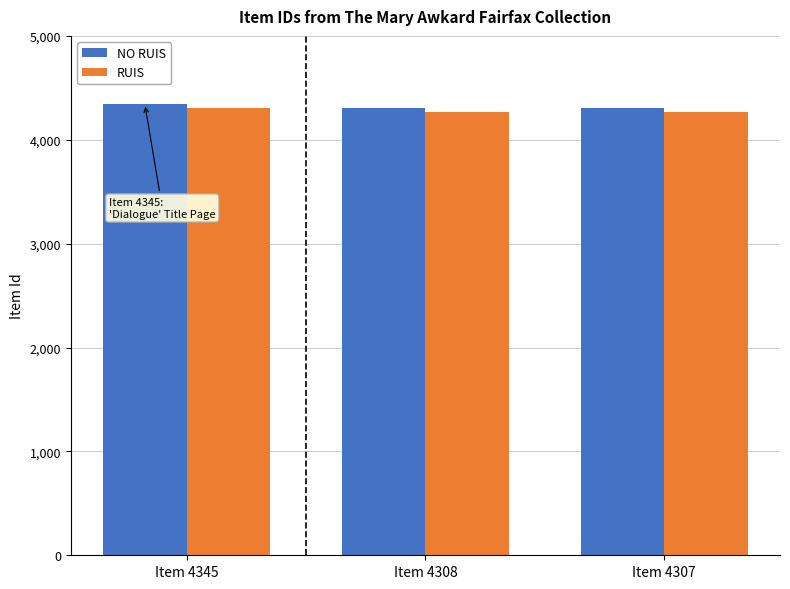

How many values in the RUIS series are below 4271?

1